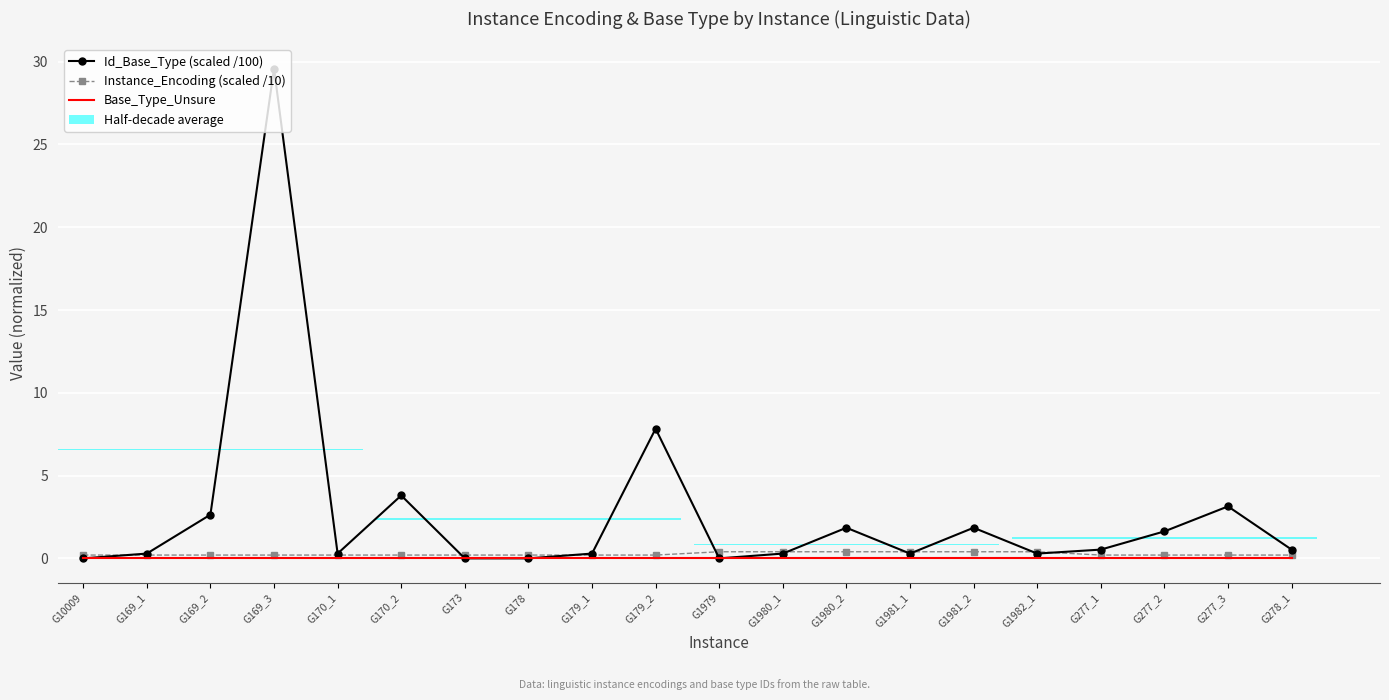

Rank the series by their maximum value, from highest to lowest.

Id_Base_Type (scaled /100), Instance_Encoding (scaled /10), Base_Type_Unsure